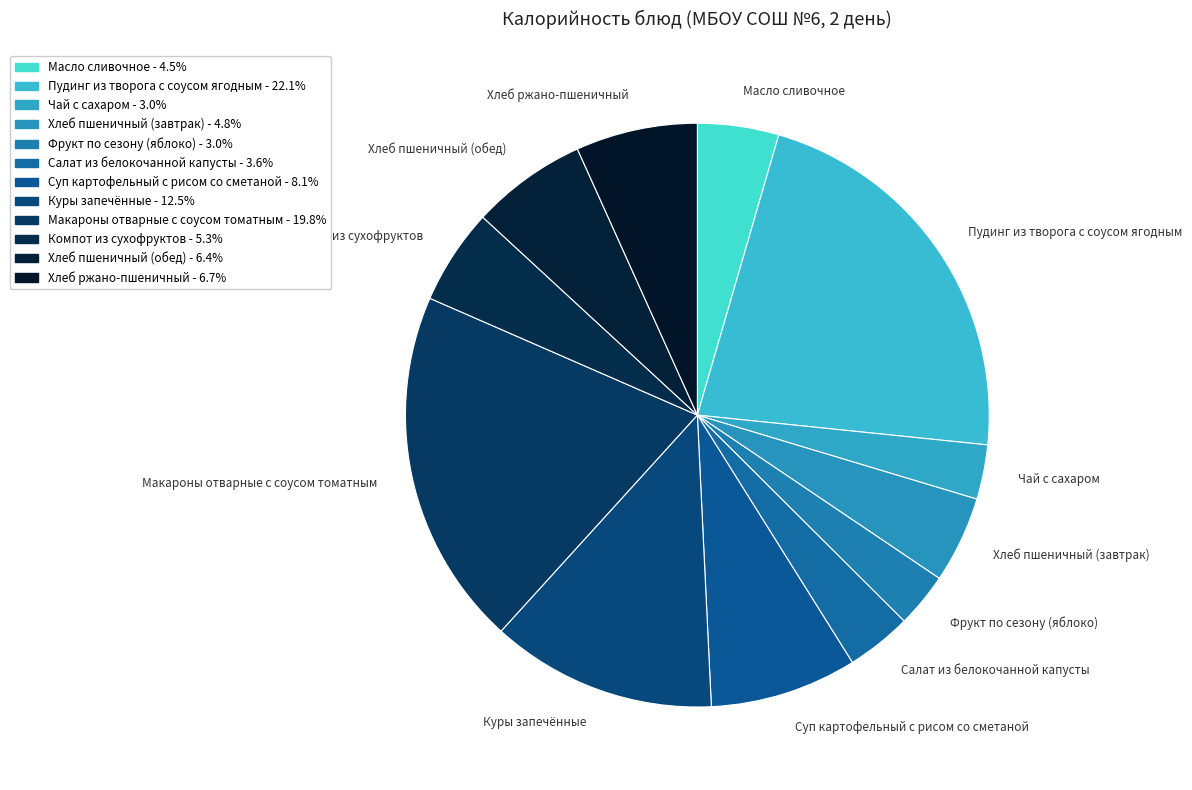

Between Суп картофельный с рисом со сметаной and Хлеб пшеничный (завтрак), which is larger?

Суп картофельный с рисом со сметаной